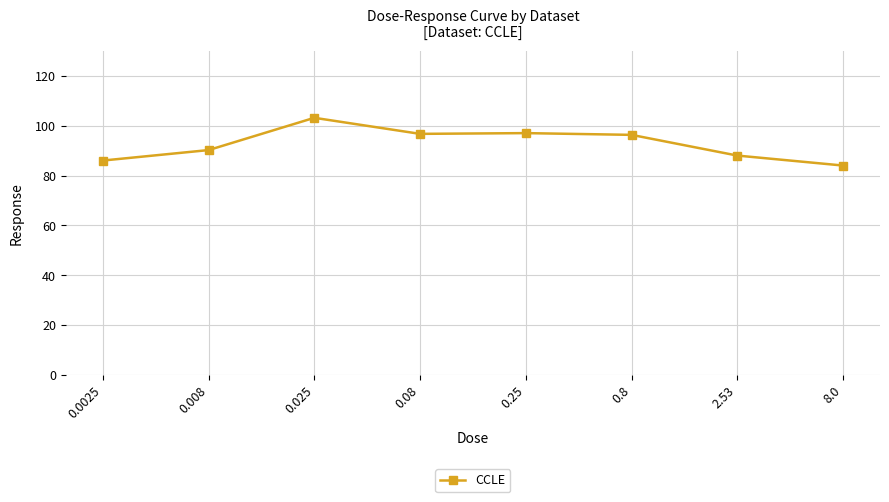

What position from the right is 0.0025?

8